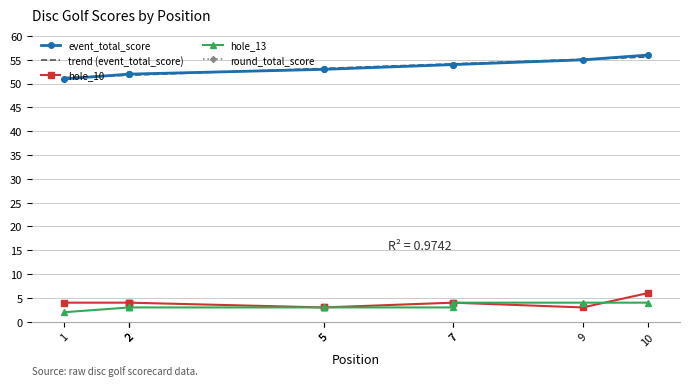

At which label does hole_13 reach its peak?

7